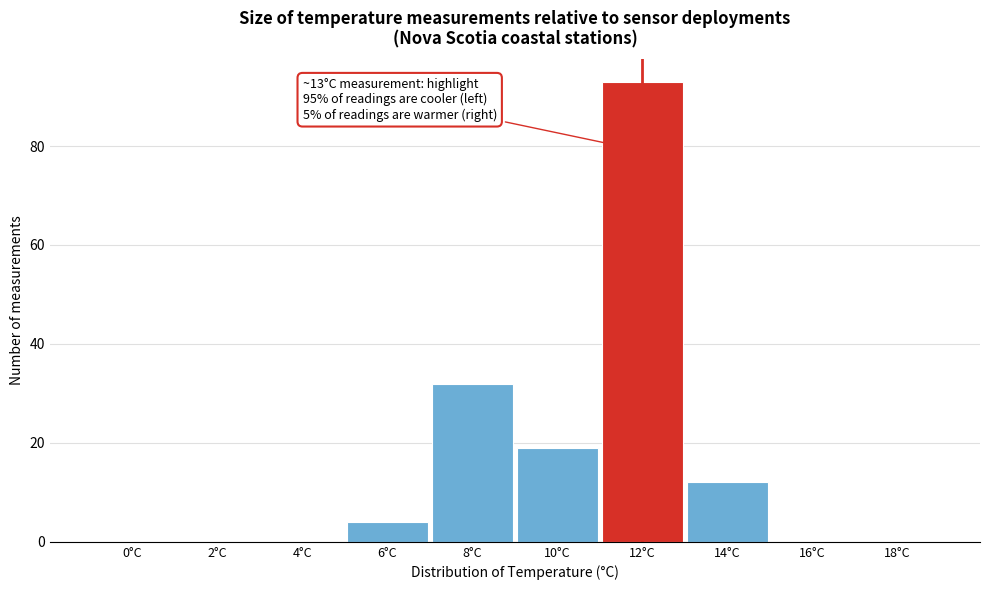

Reading left to right, list all the values displayed in this chart.

0°C=0	2°C=0	4°C=0	6°C=4	8°C=32	10°C=19	12°C=93	14°C=12	16°C=0	18°C=0